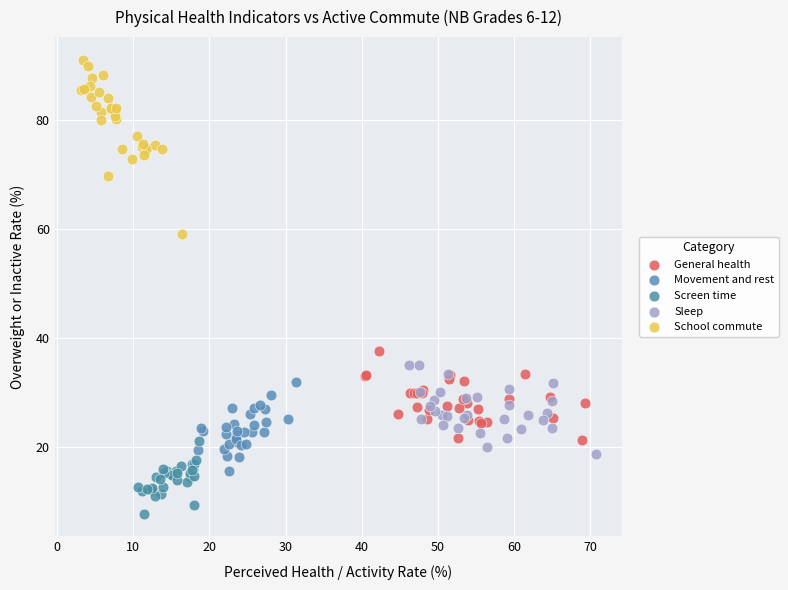

Which series reaches the maximum Y coordinate?

School commute